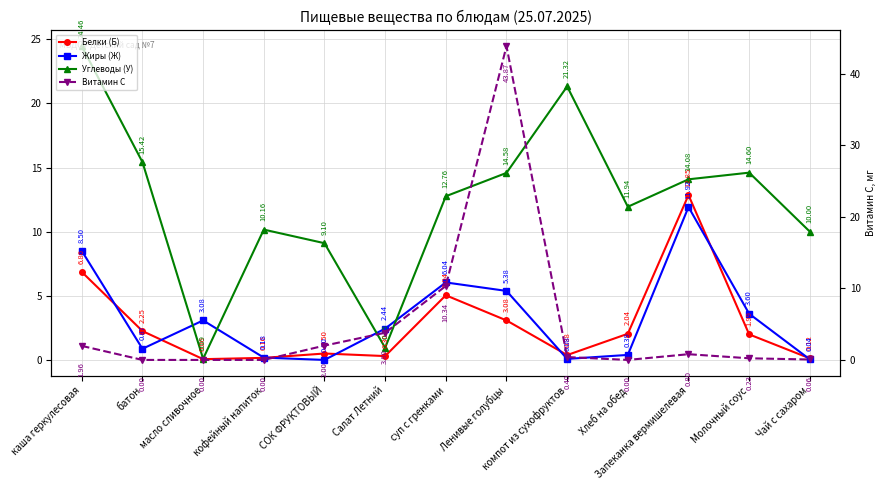

What is the label of the 2nd point from the left?

батон